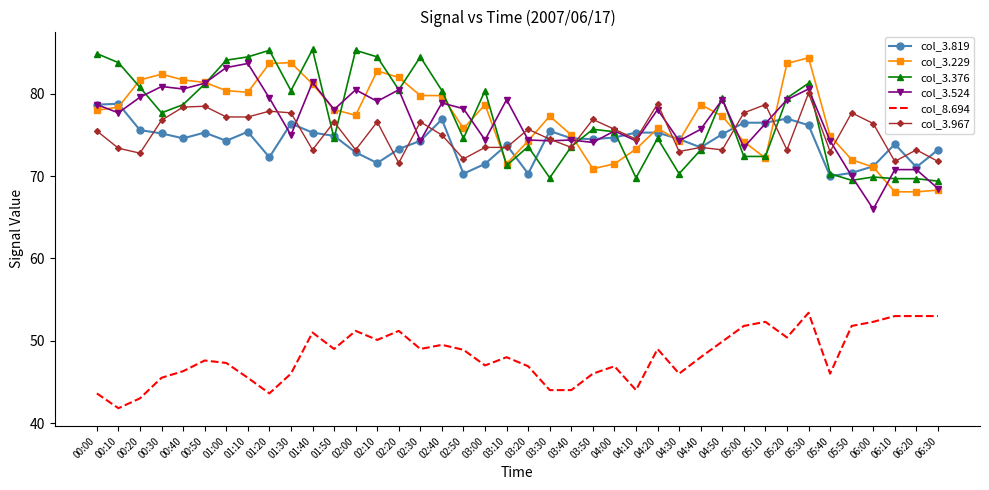

What position from the right is 05:30?

7